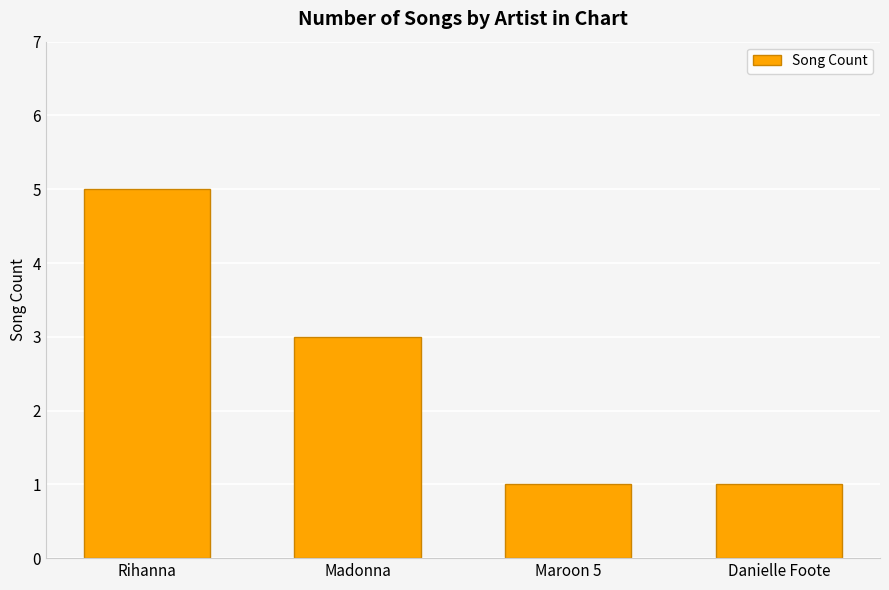

What is the difference between the second highest and second lowest values?

2